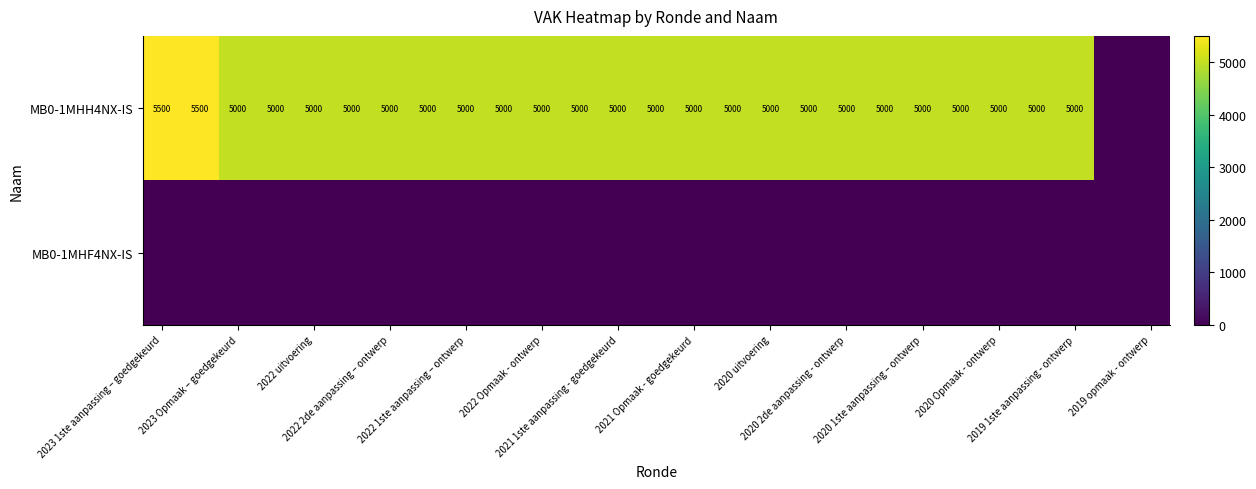

At which category is the sum across all series the highest?

2023 1ste aanpassing – goedgekeurd